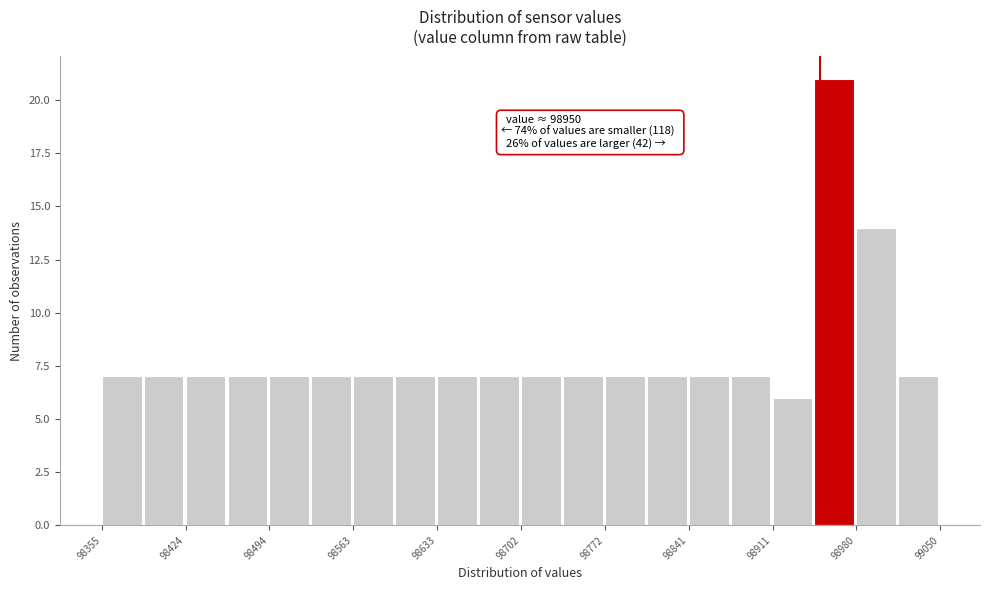

Around what value on the x-axis is the tallest bar? Give the approximate position of its centre, as read against the axis.

98960